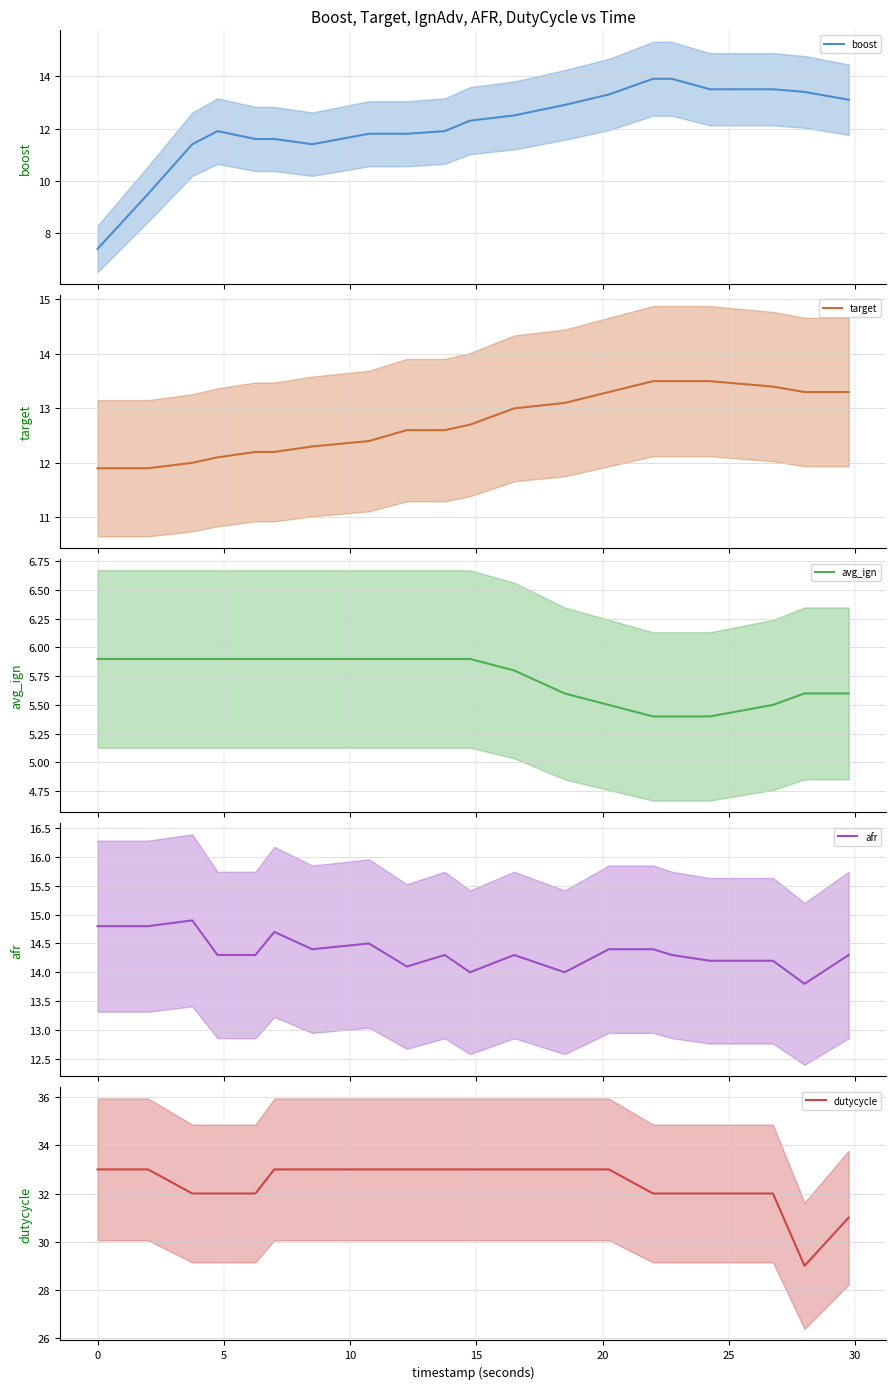

True or false: avg_ign has a value of 3.1 at 0.

False